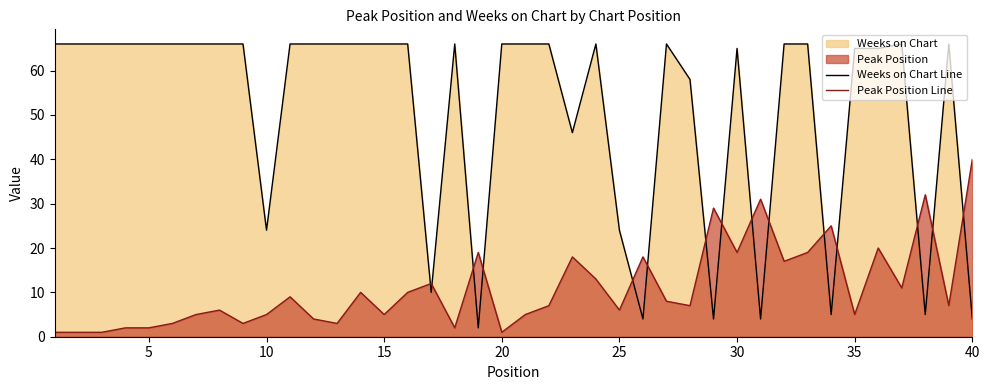

Is the value of Peak Position Line at 35 greater than the value of Weeks on Chart Line at 10?

No